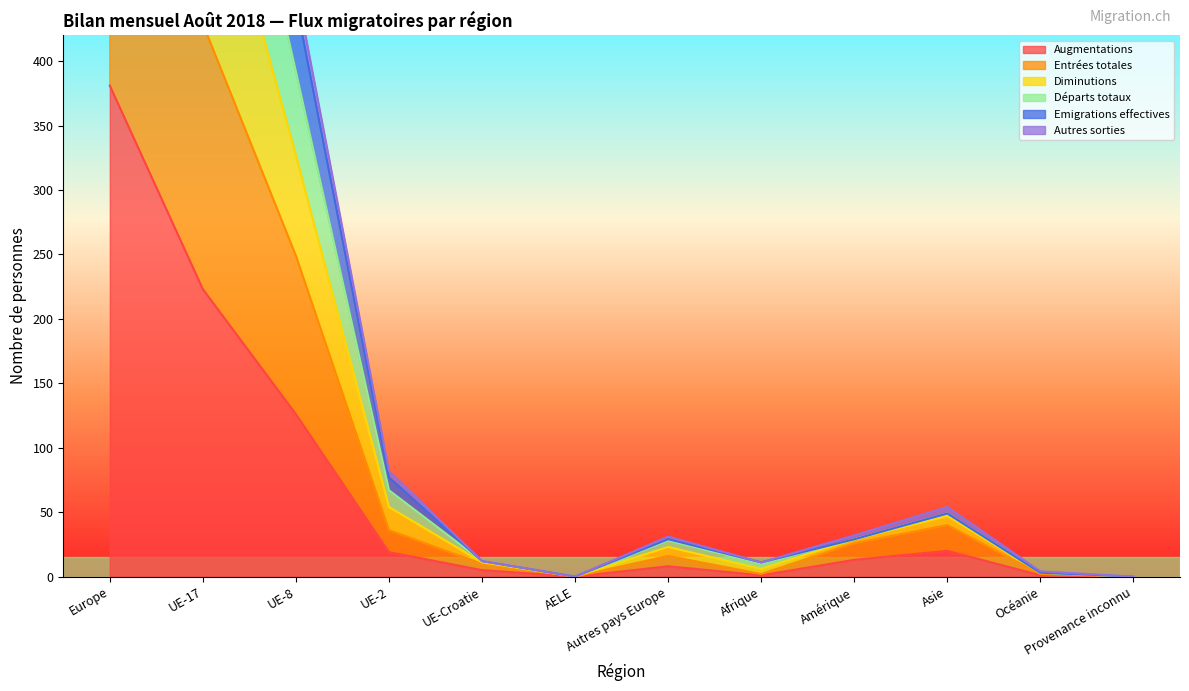

What is the sum of the Emigrations effectives values at Afrique and Provenance inconnu?

10